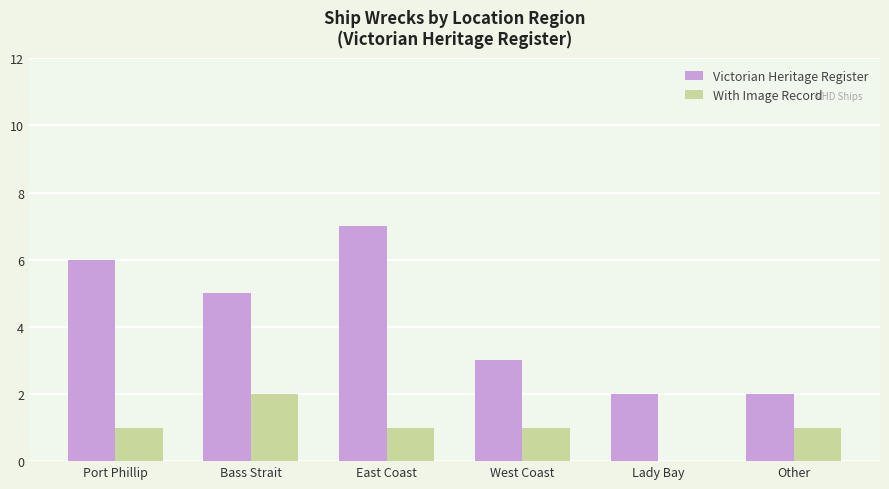

Which series has the largest range (max minus min)?

Victorian Heritage Register